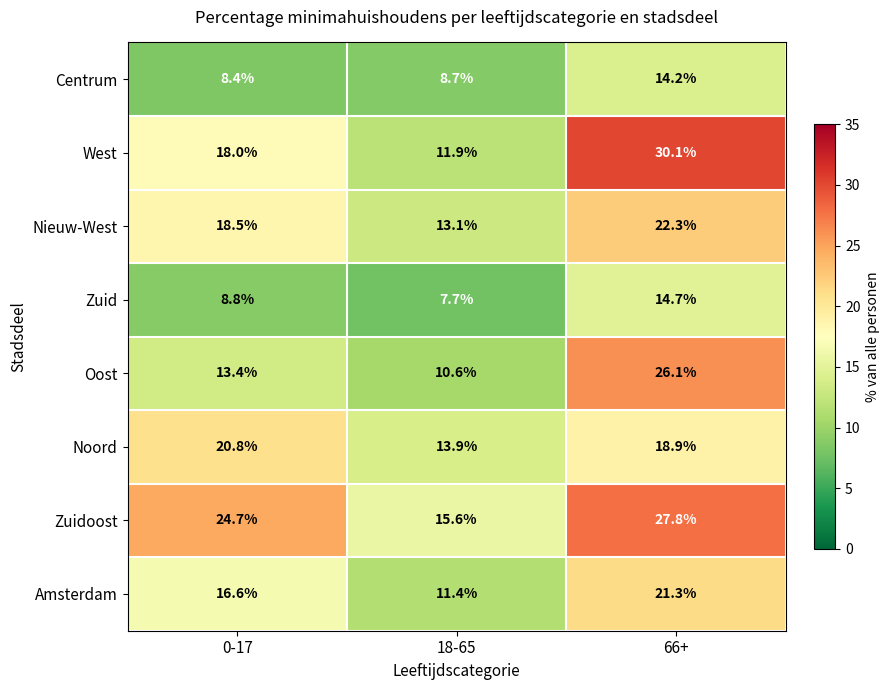

At 66+, list the series in order from largest to smallest.

West, Zuidoost, Oost, Nieuw-West, Amsterdam, Noord, Zuid, Centrum